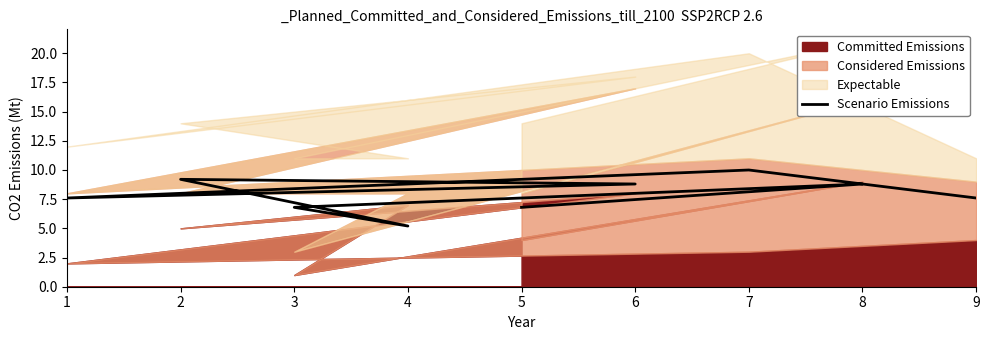

What is the ratio of the value at 9 to the value at 4?

1.5